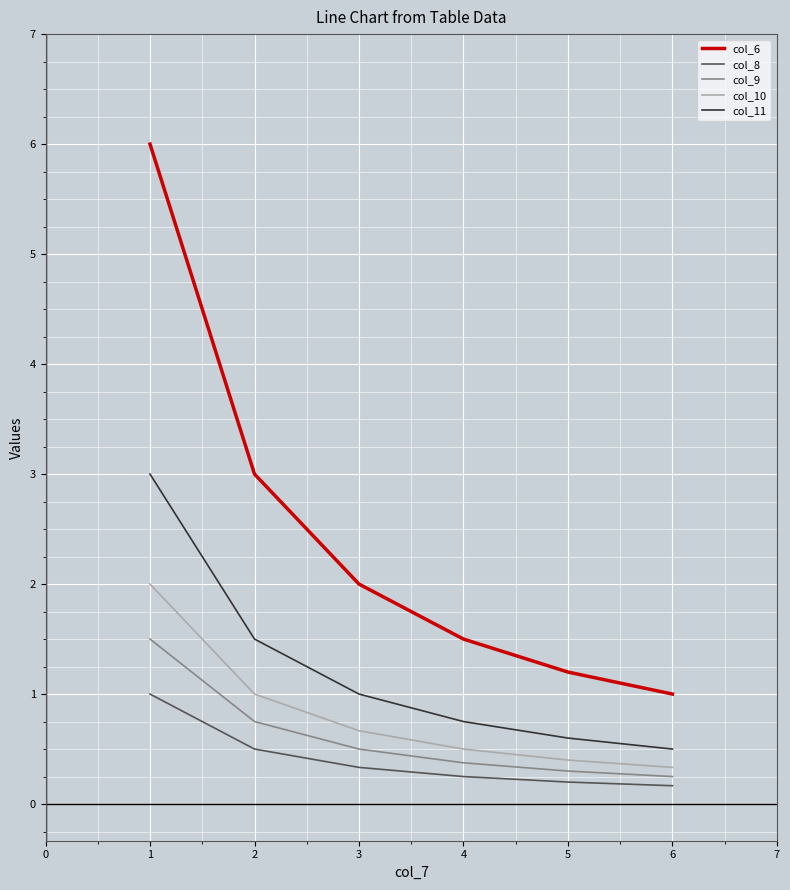

Is it true that col_9 equals 0.2 at 6?

True